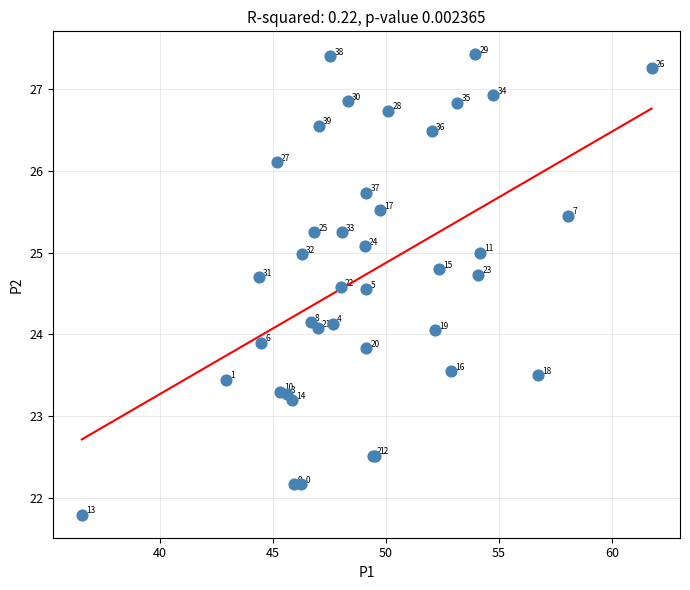

What Y value in the scatter plot is closest to 24?

24.1